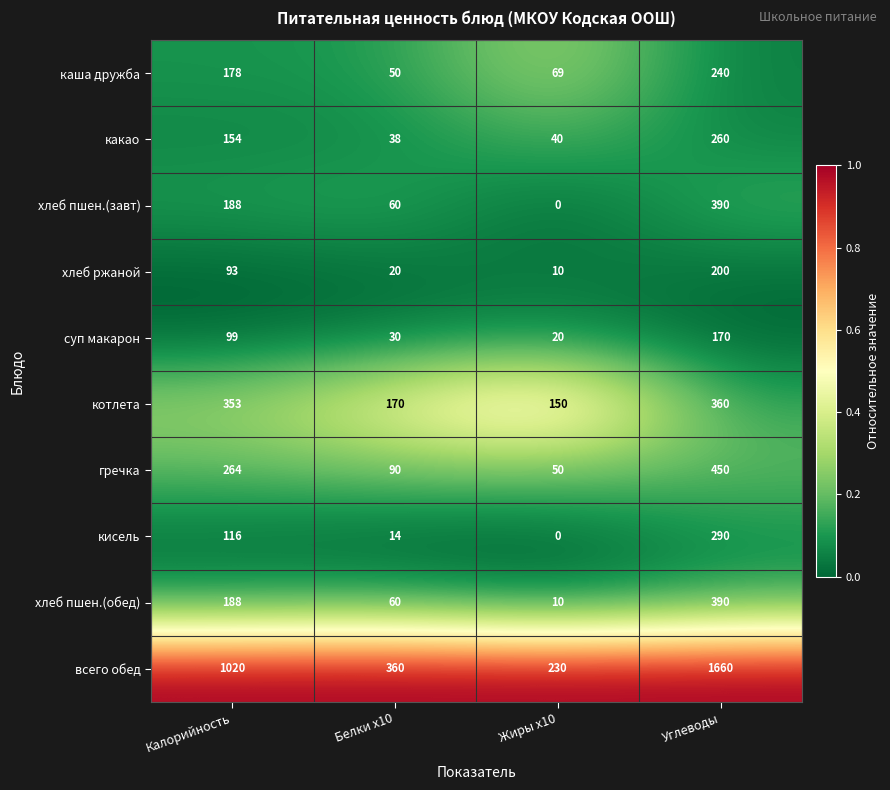

Which series has the largest total across all categories?

всего обед